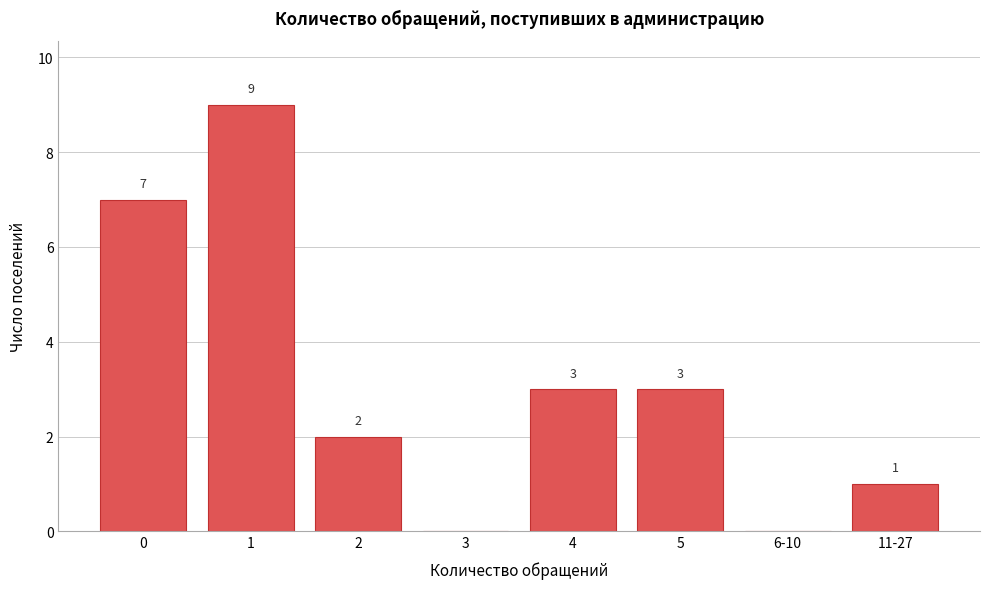

Reading left to right, transcribe all the data shown in this chart.

0=7	1=9	2=2	3=0	4=3	5=3	6-10=0	11-27=1